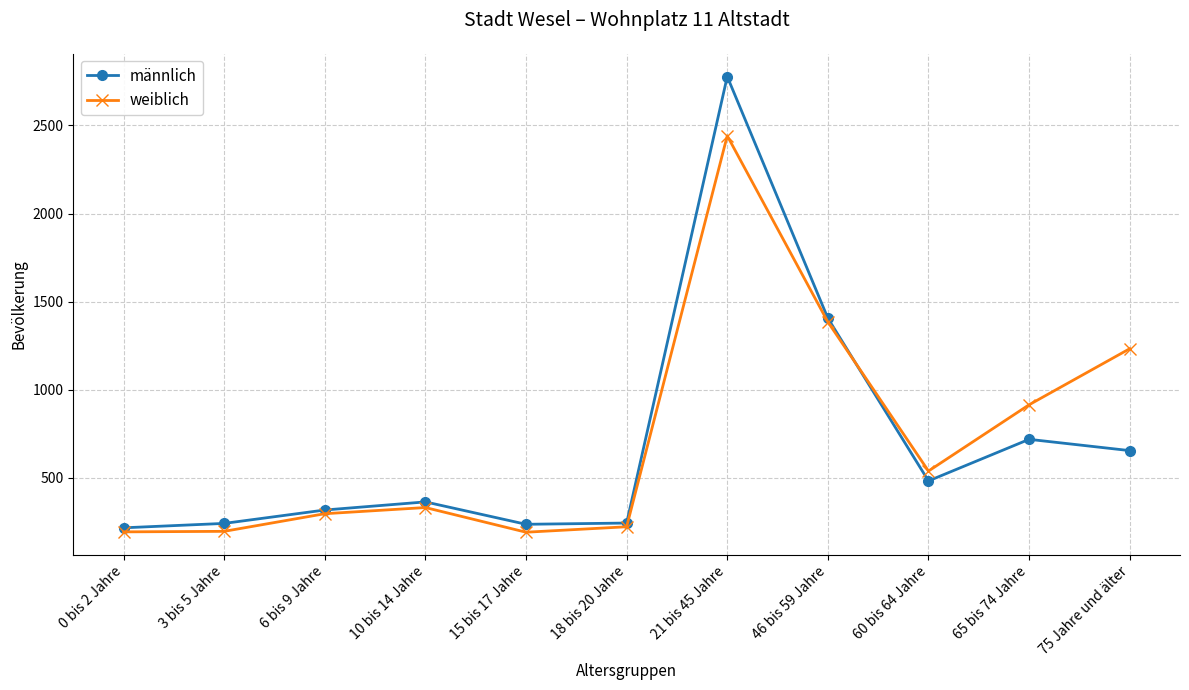

What is the difference between the maximum and minimum values in the weiblich series?

2249